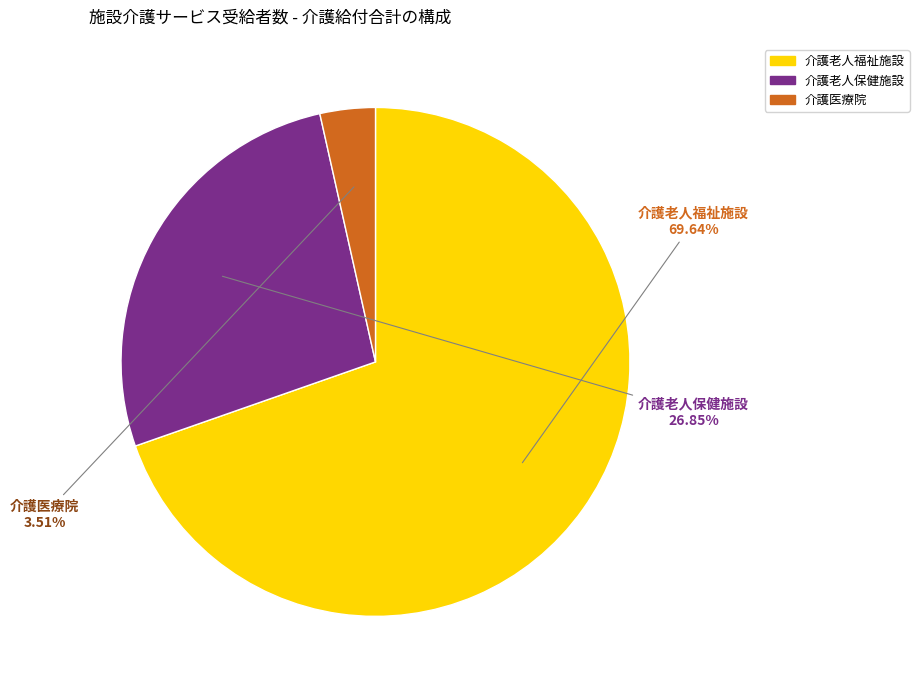

To the nearest percent, what is the difference between the largest and smallest slice percentages?

66%